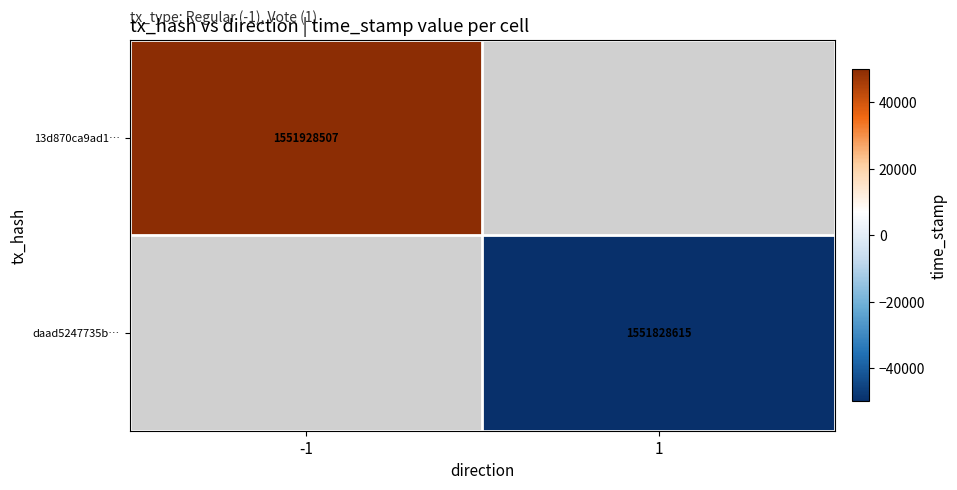

The value of daad5247735b… at 1 is -32544.7. True or false?

False